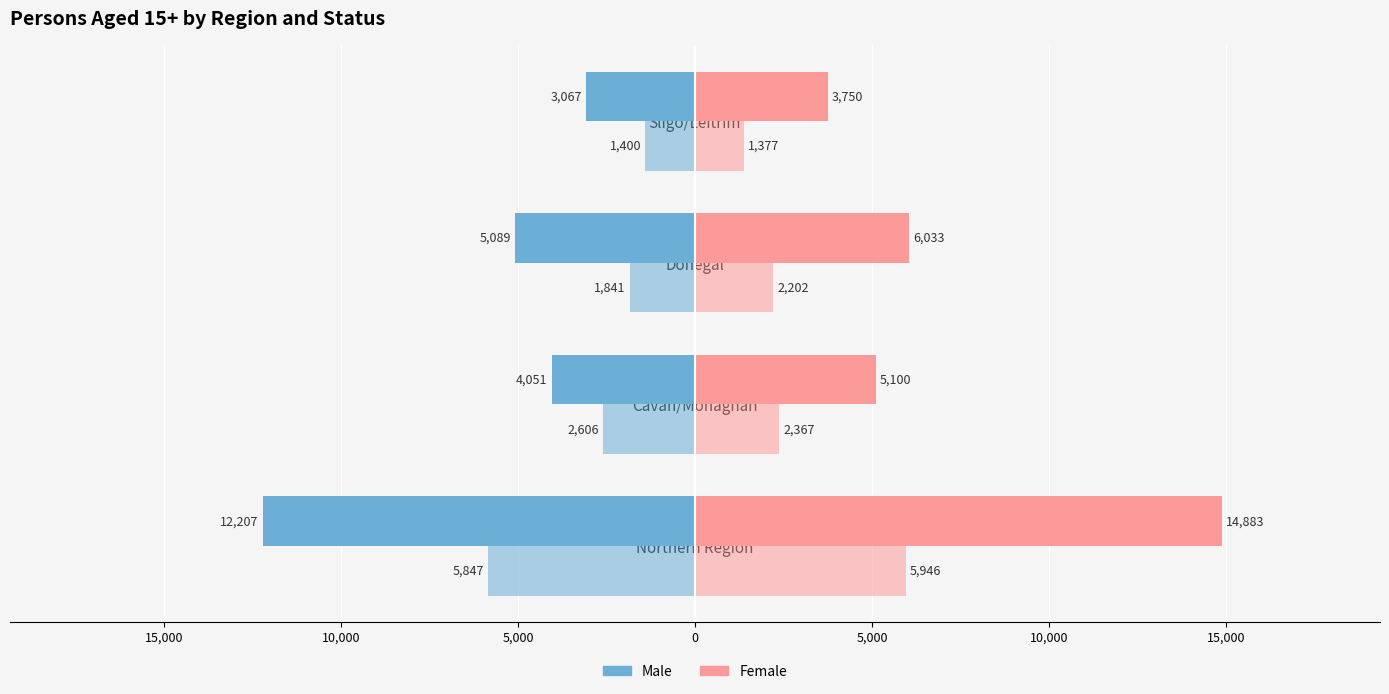

The Males - Total at school series shows -2738 at 15,000. True or false?

False